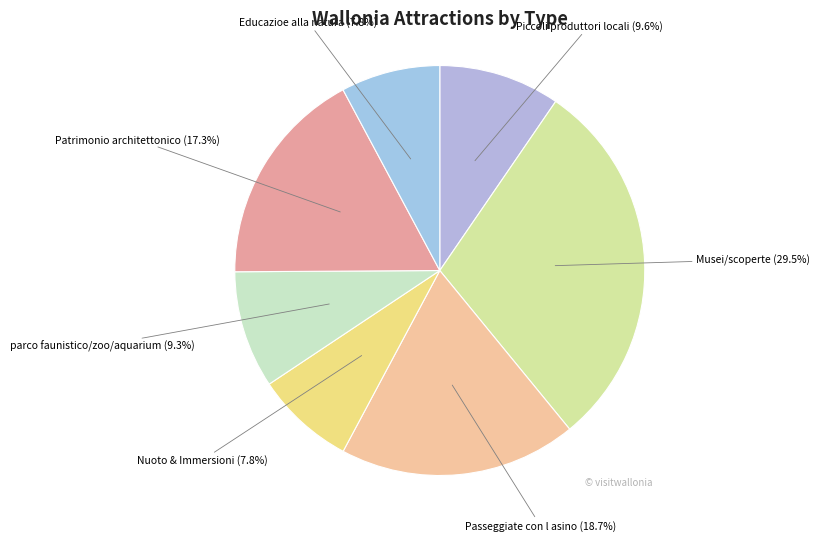

Is there any slice that represents more than half of the pie?

No